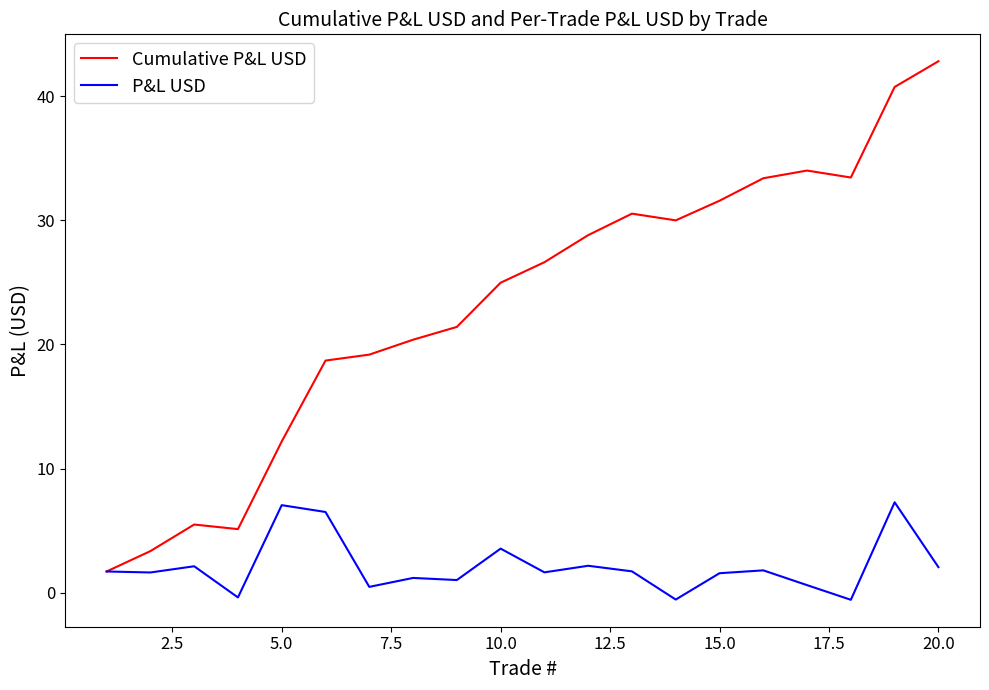

Which series has the largest range (max minus min)?

Cumulative P&L USD